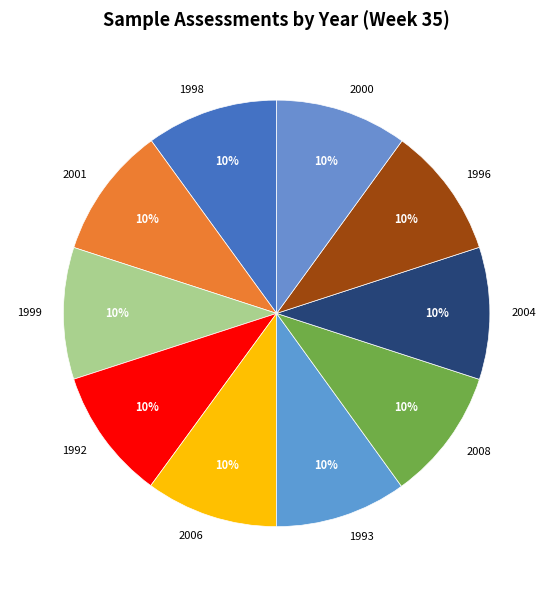

How many slices are in this pie chart?

10